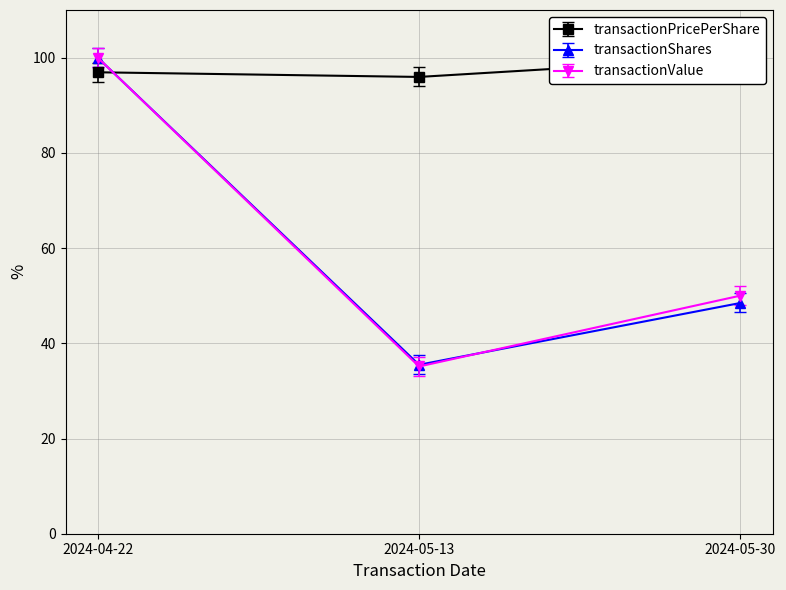

Which category has the lowest value in the transactionPricePerShare series?

2024-05-13